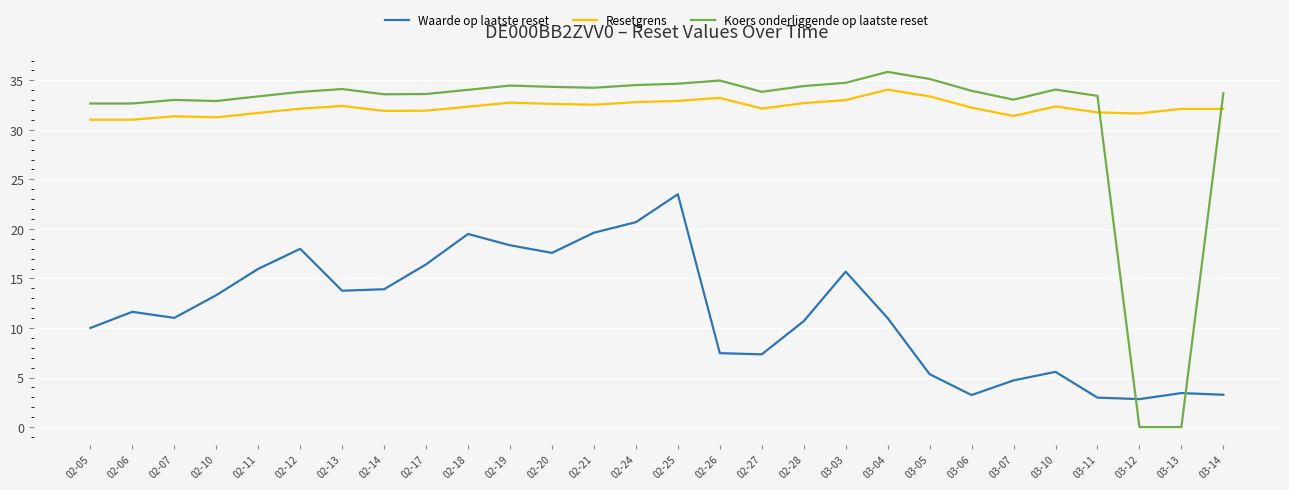

What is the difference between the maximum and minimum values in the Waarde op laatste reset series?

20.7